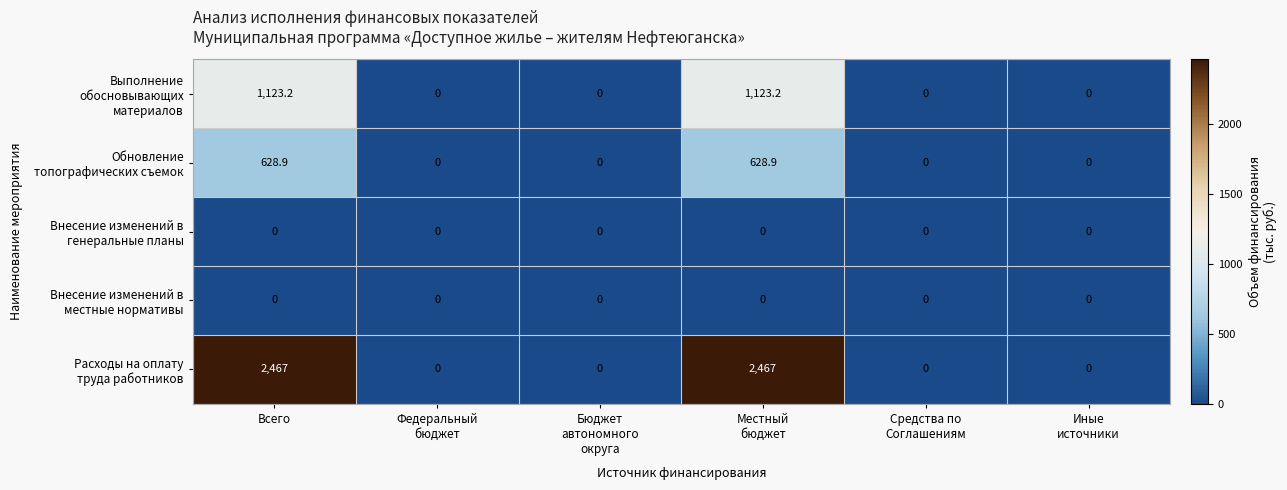

What is the spread (max minus min) of values at Всего?

2467.0